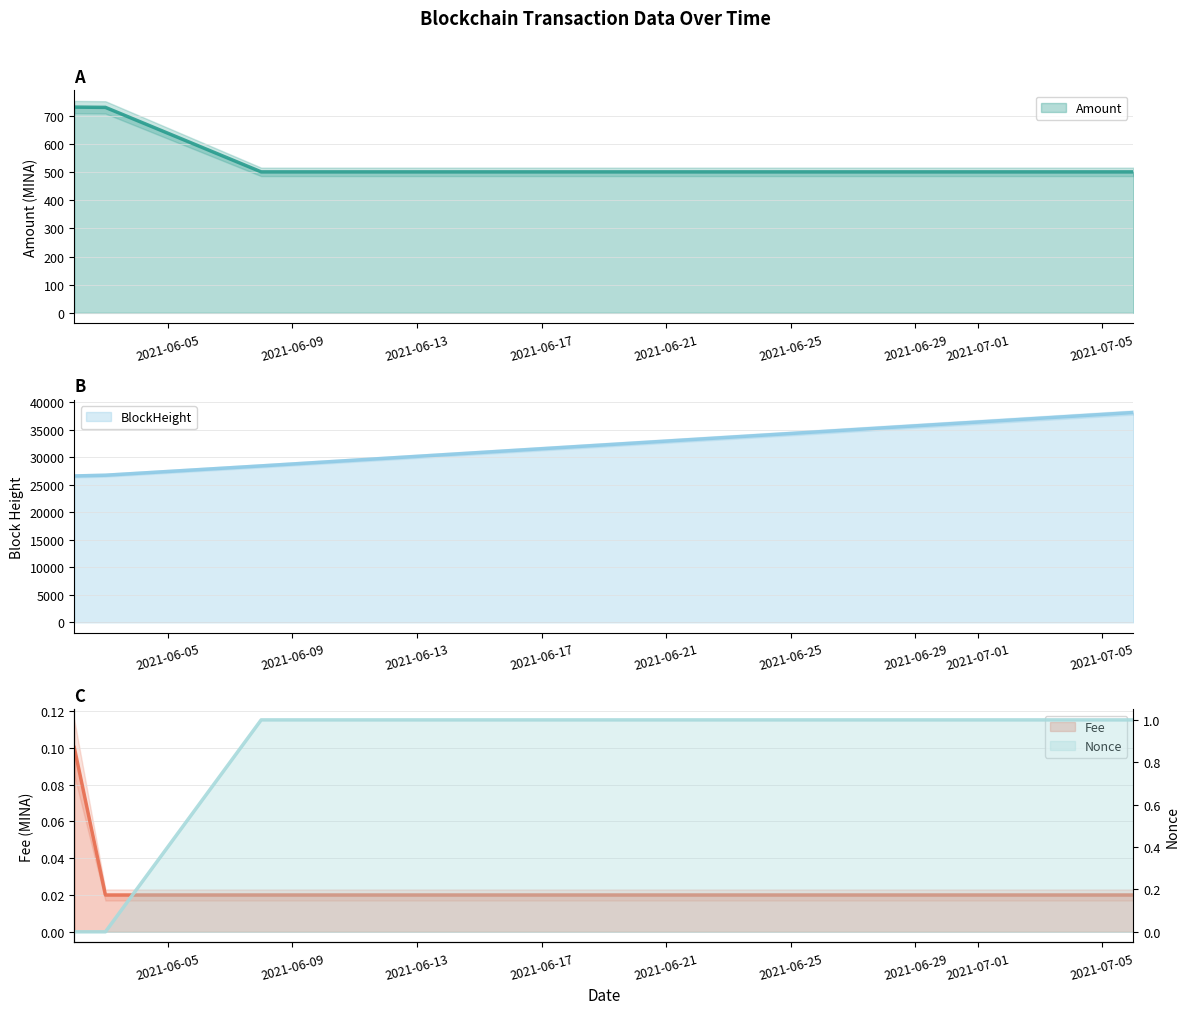

True or false: Amount and Fee intersect in this chart.

False